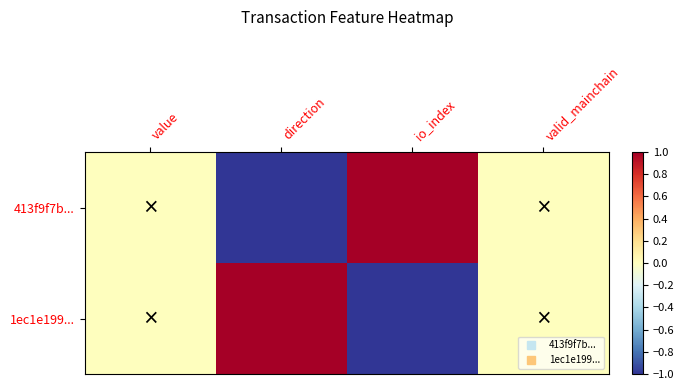

Which series has the largest range (max minus min)?

413f9f7b...